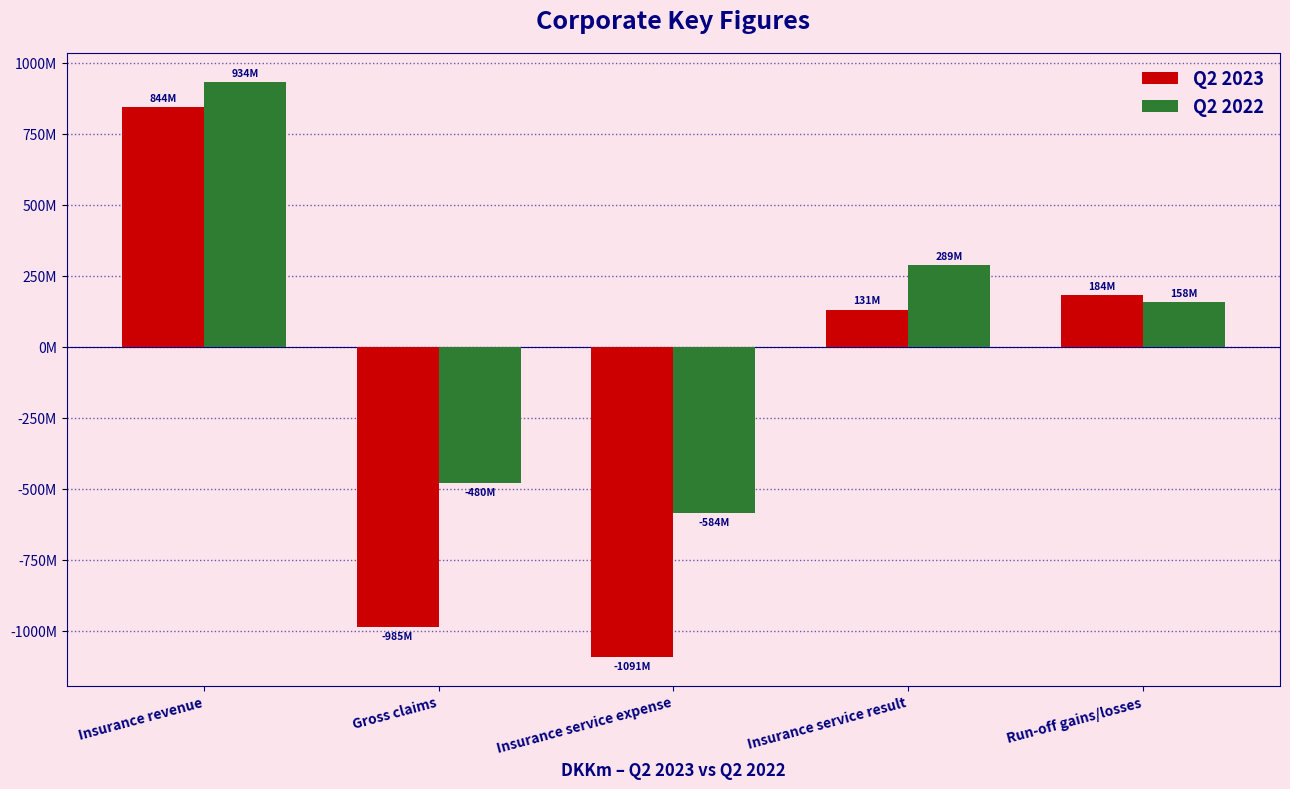

Are the bars horizontal?

No